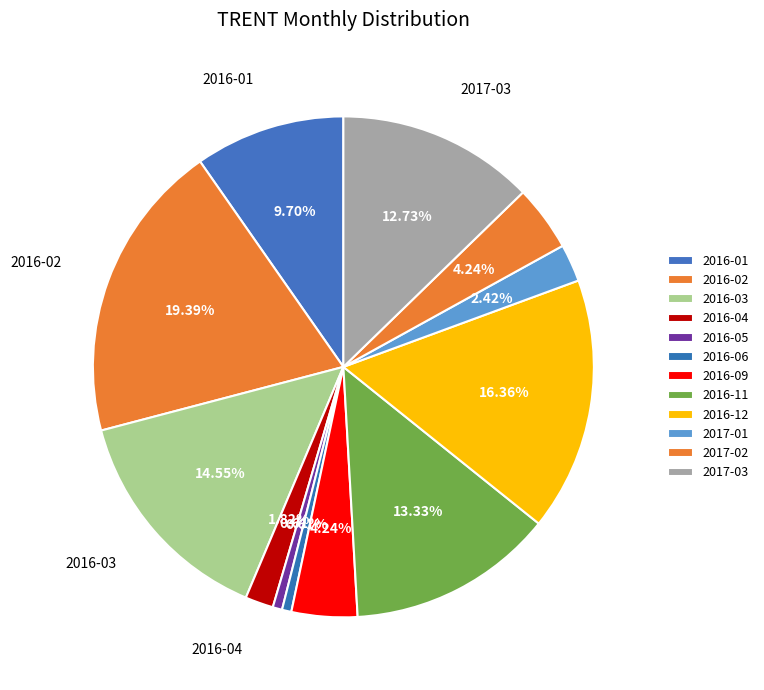

What is the total percentage of 2017-03 and 2016-09?

17.0%